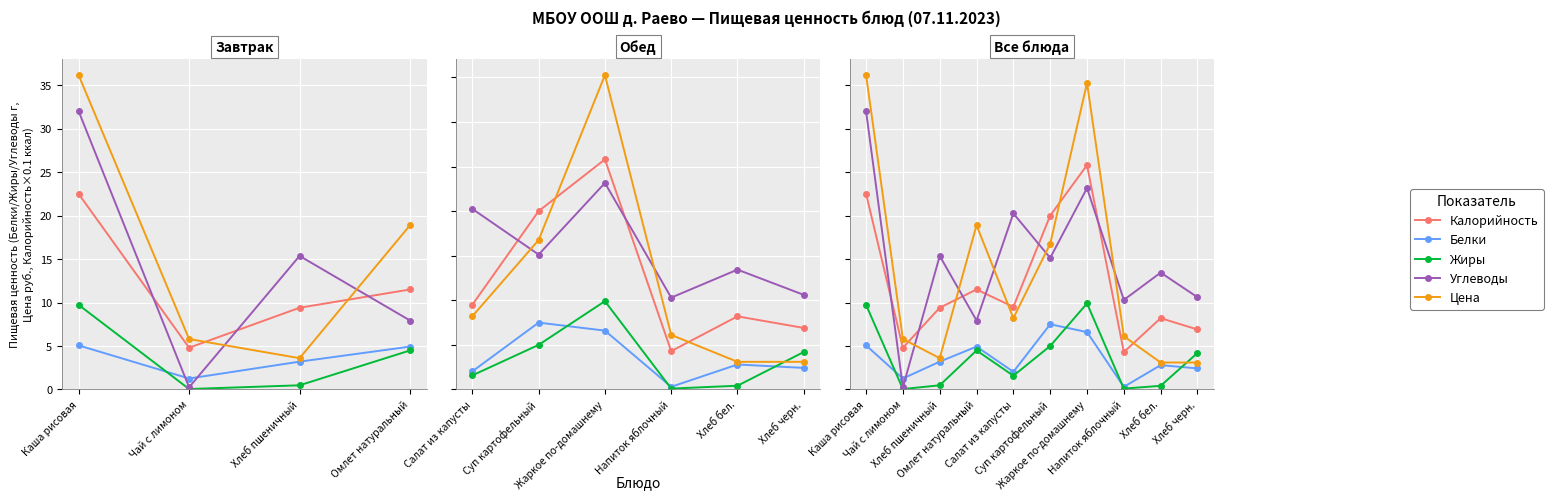

Which series has the largest total across all categories?

Углеводы